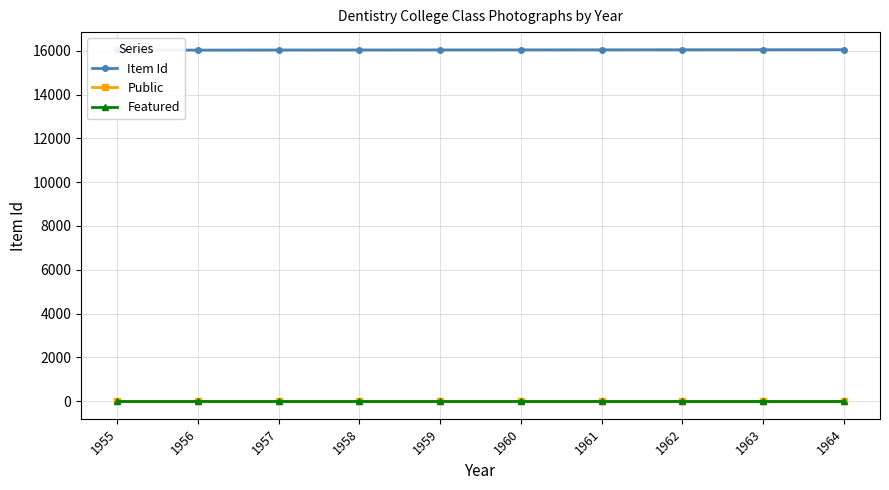

Which series has the widest spread of values?

Item Id